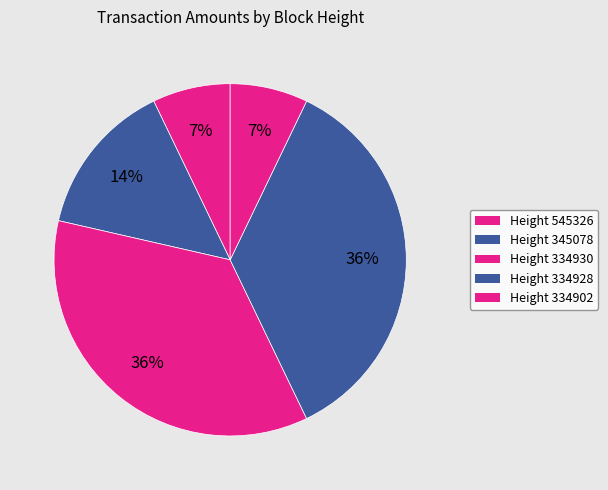

How many slices are in this pie chart?

5